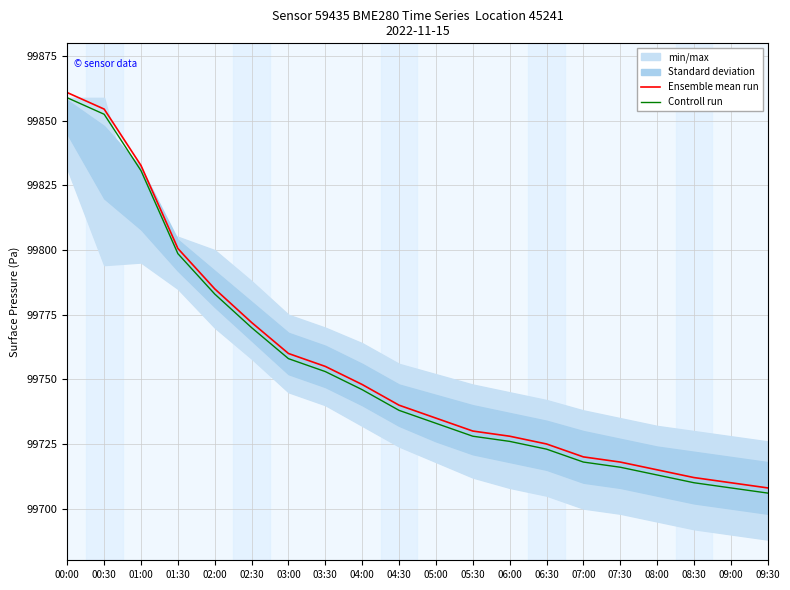

What is the sum of the Controll run values at 04:00 and 06:00?

199472.0